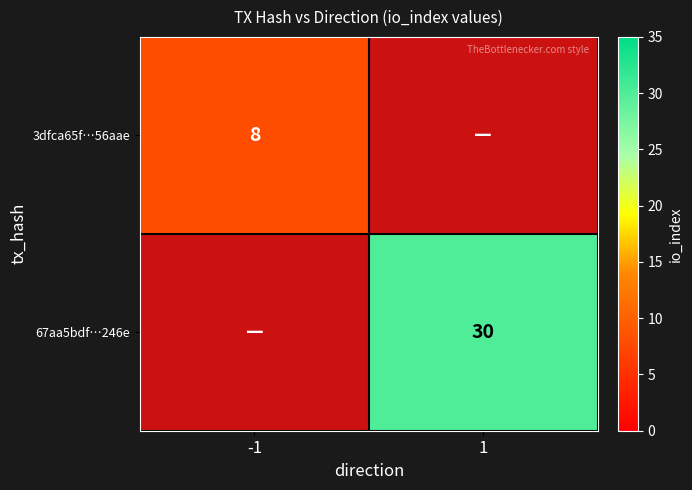

True or false: 3dfca65f…56aae has a value of 12 at -1.

False